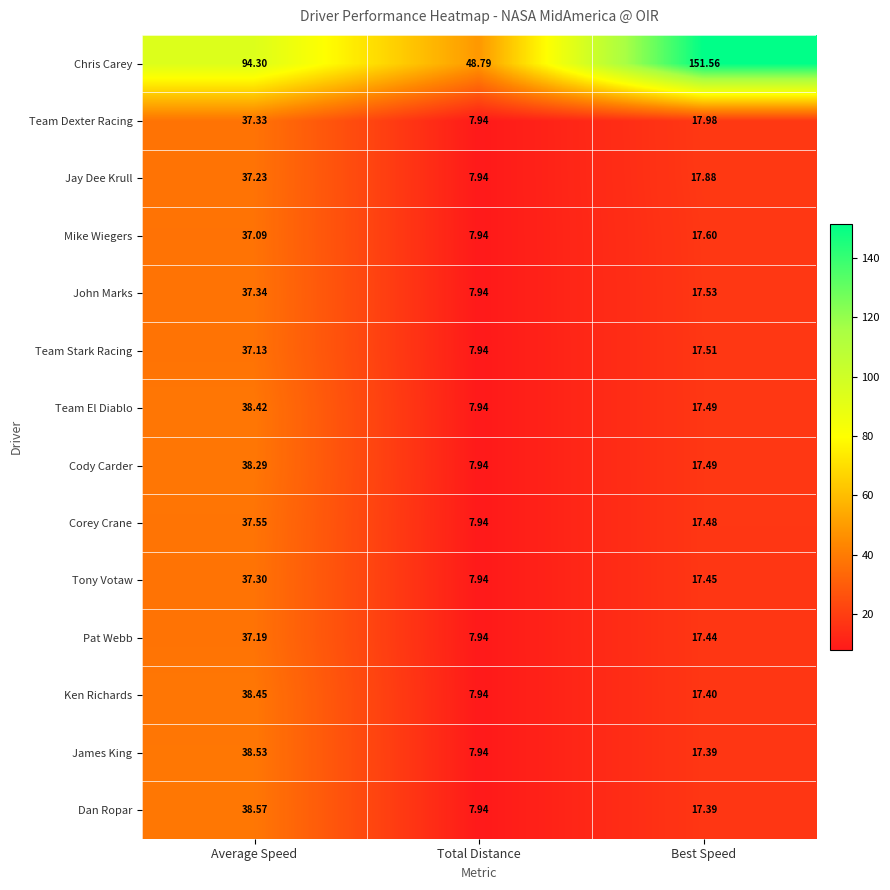

Where is Jay Dee Krull nearest to the value 22?

Best Speed